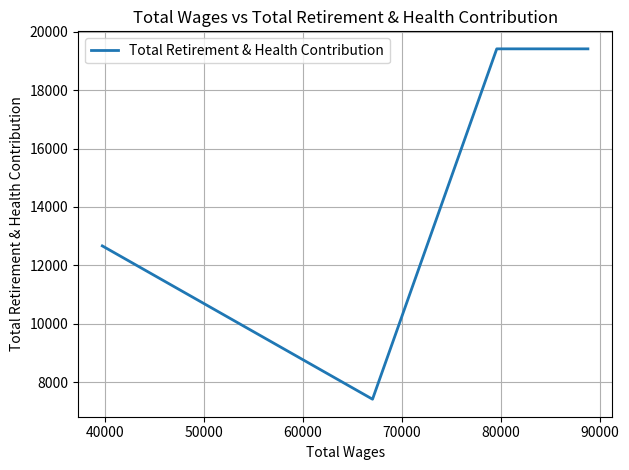

What is the average value?

16290